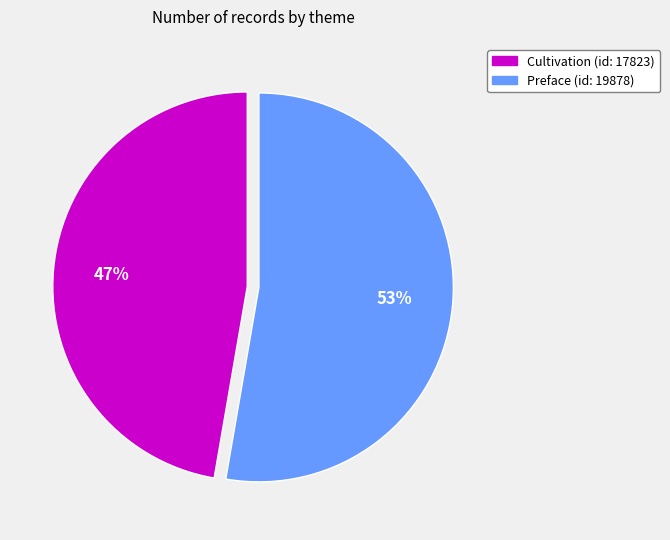

What percentage is the Cultivation (id: 17823) slice, to the nearest percent?

47%